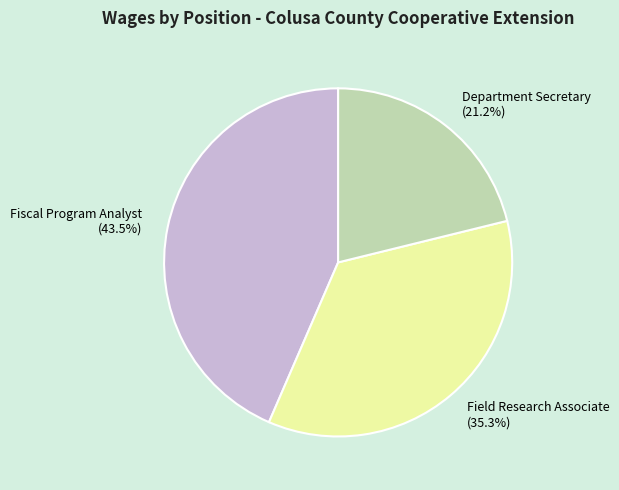

Does Fiscal Program Analyst represent more than half of the total?

No